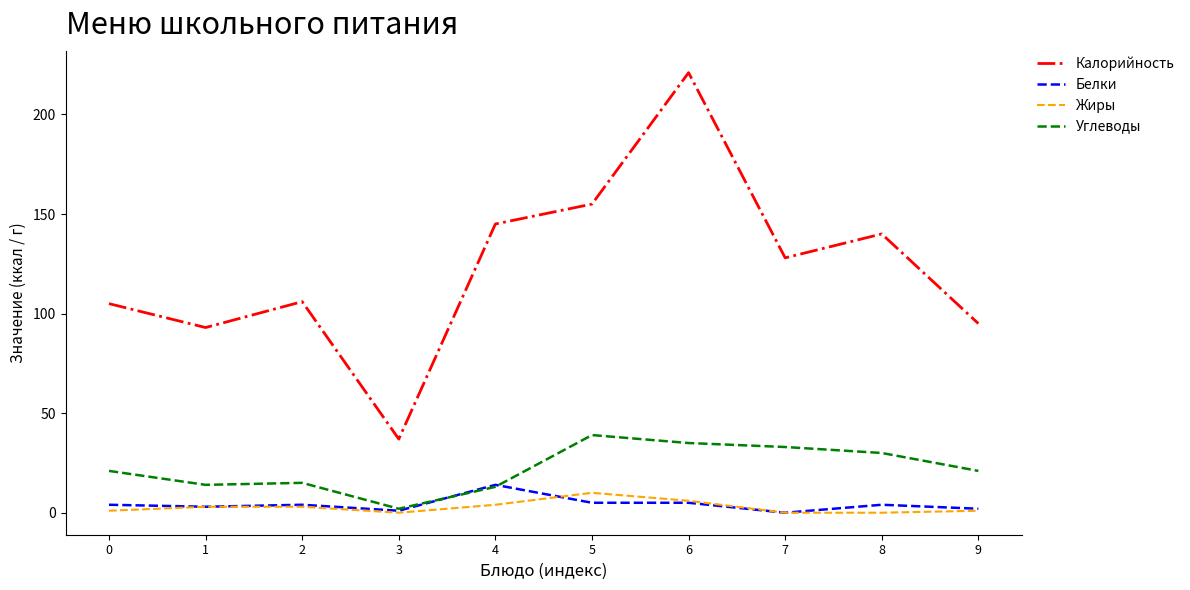

Reading left to right, transcribe all the data shown in this chart.

Калорийность: 0=105	1=93	2=106	3=37	4=145	5=155	6=221	7=128	8=140	9=95
Белки: 0=4	1=3	2=4	3=1	4=14	5=5	6=5	7=0	8=4	9=2
Жиры: 0=1	1=3	2=3	3=0	4=4	5=10	6=6	7=0	8=0	9=1
Углеводы: 0=21	1=14	2=15	3=2	4=13	5=39	6=35	7=33	8=30	9=21